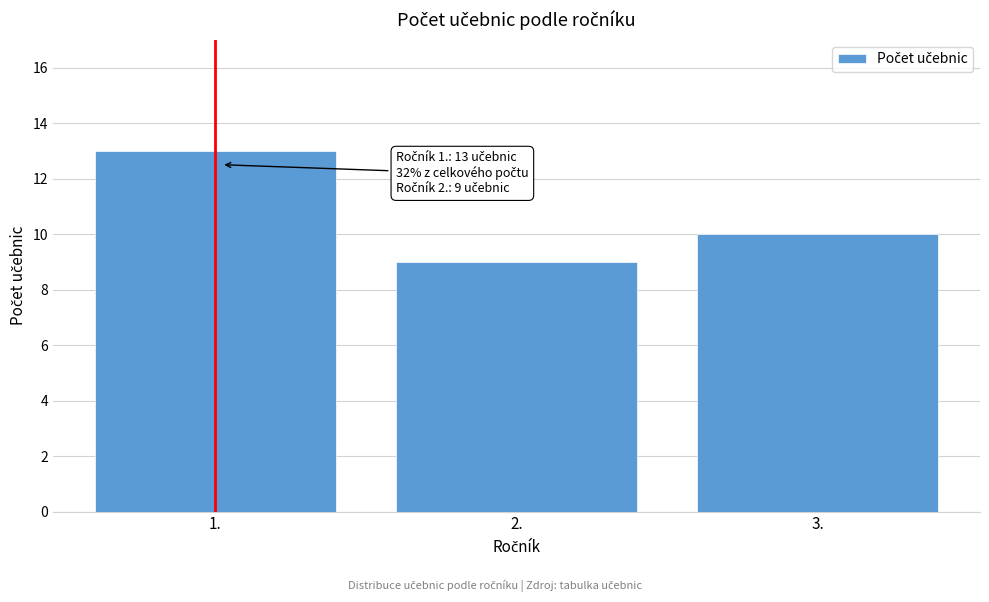

Reading left to right, list all the values displayed in this chart.

13	9	10